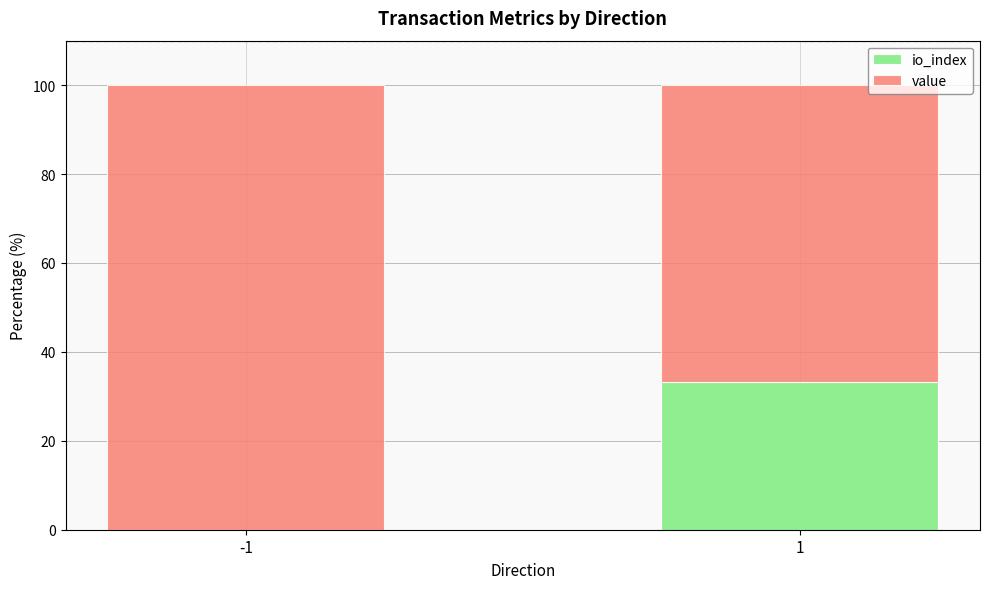

What is the total value across all series at -1?

100.0